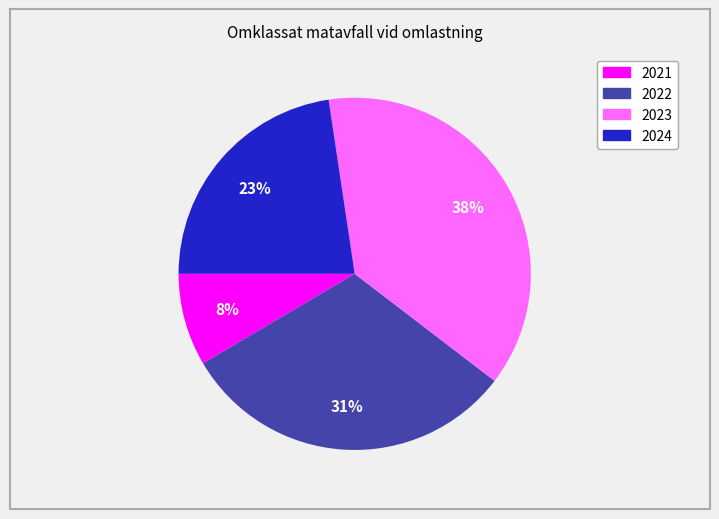

To the nearest percent, what portion does 2022 represent?

31%